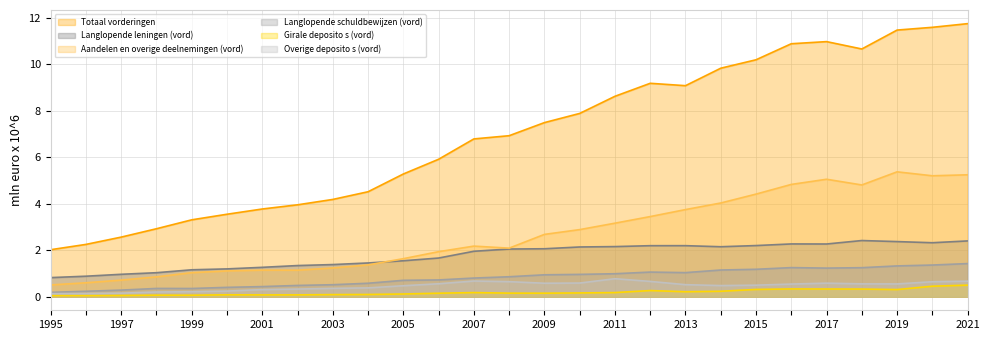

What is the difference between the maximum and minimum values in the Langlopende leningen (vord) series?

1.6